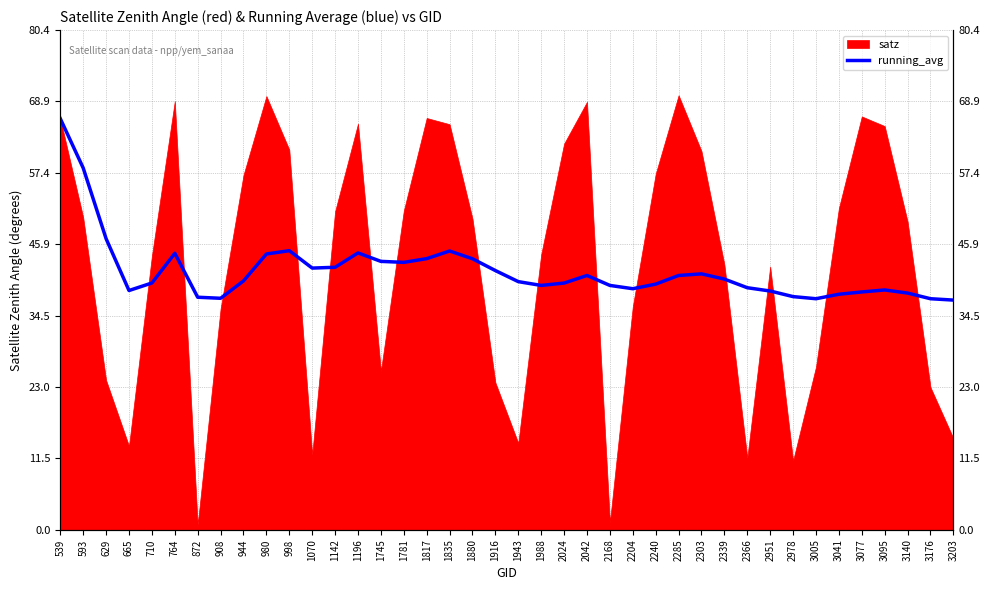

What is the difference between the maximum and second lowest values?

29.0